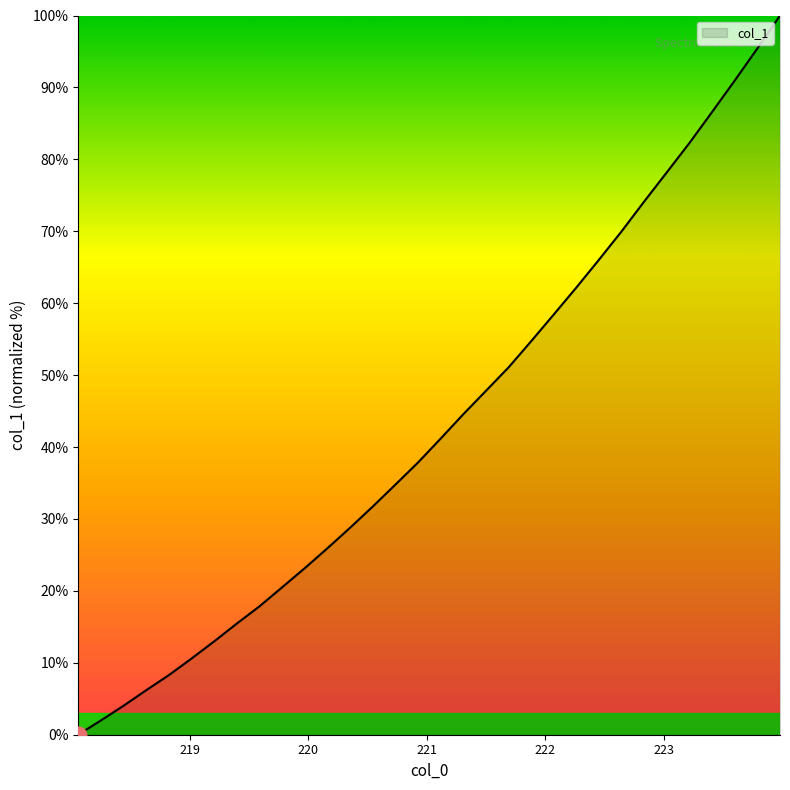

What is the difference between the maximum and minimum values?

100.0